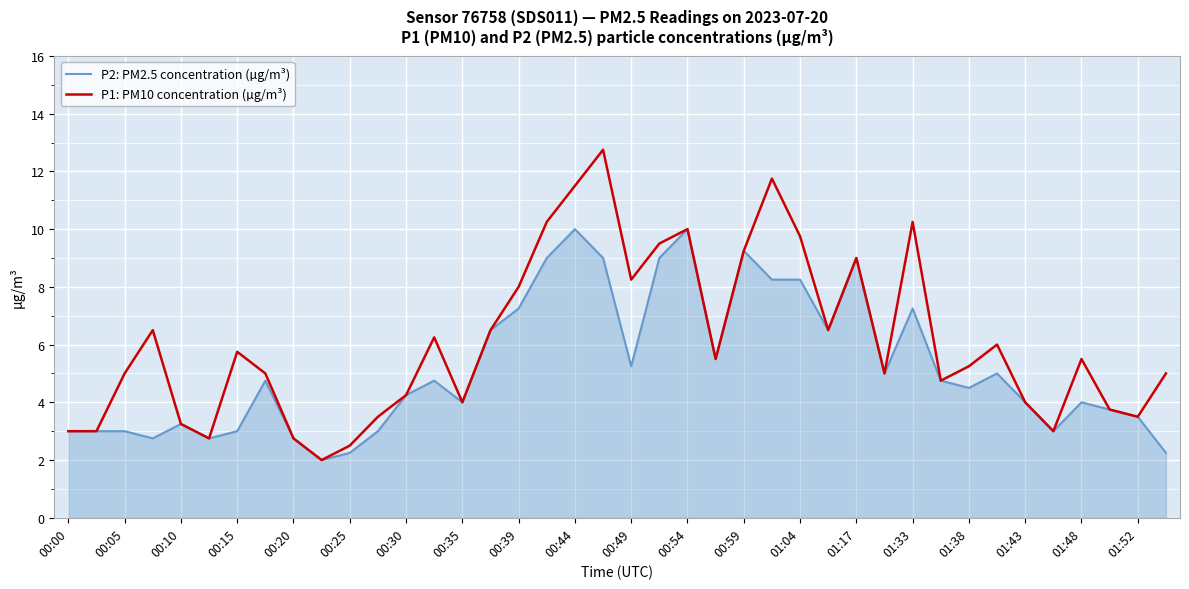

List the series in order of their peak value, lowest first.

P2: PM2.5 concentration (µg/m³), P1: PM10 concentration (µg/m³)